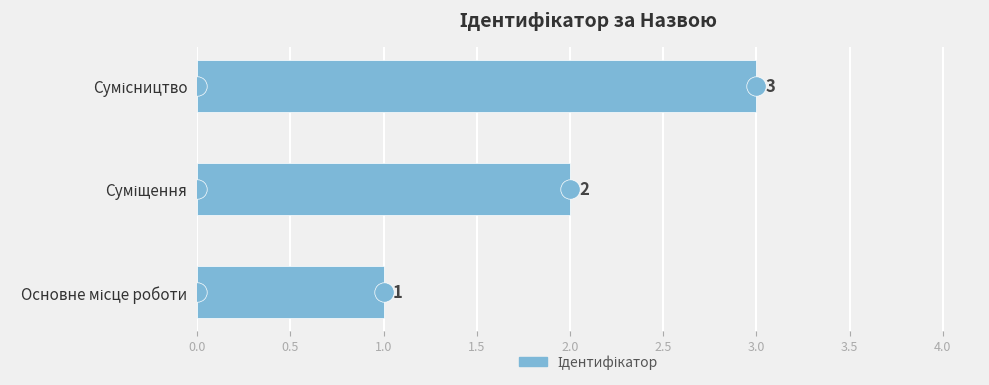

What is the minimum value shown in the chart?

1